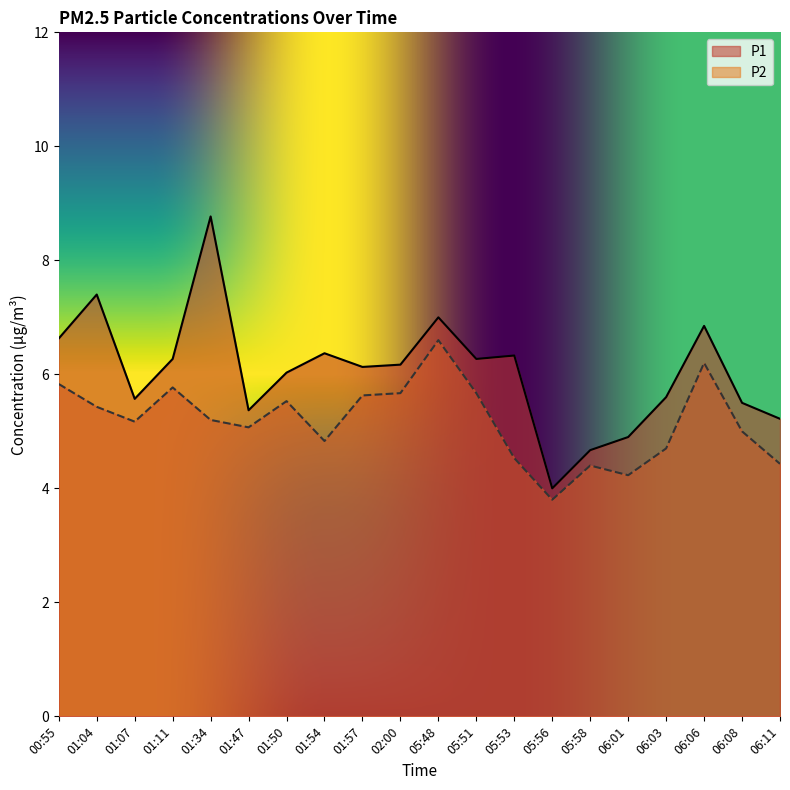

True or false: P2 and P1 intersect in this chart.

False